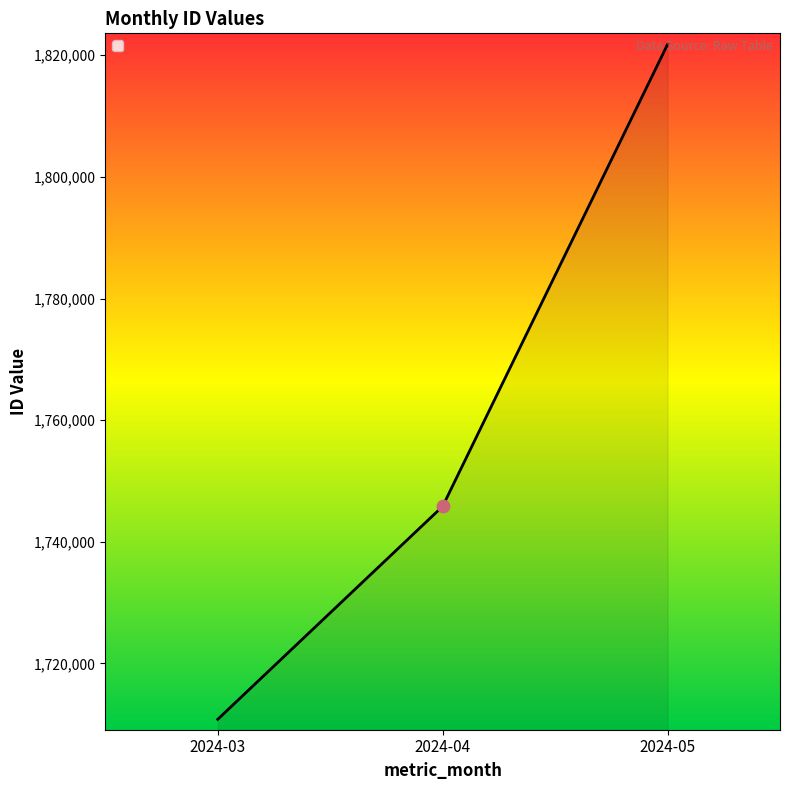

Approximately how many times larger is the value at 2024-03 compared to 2024-04?

1.0